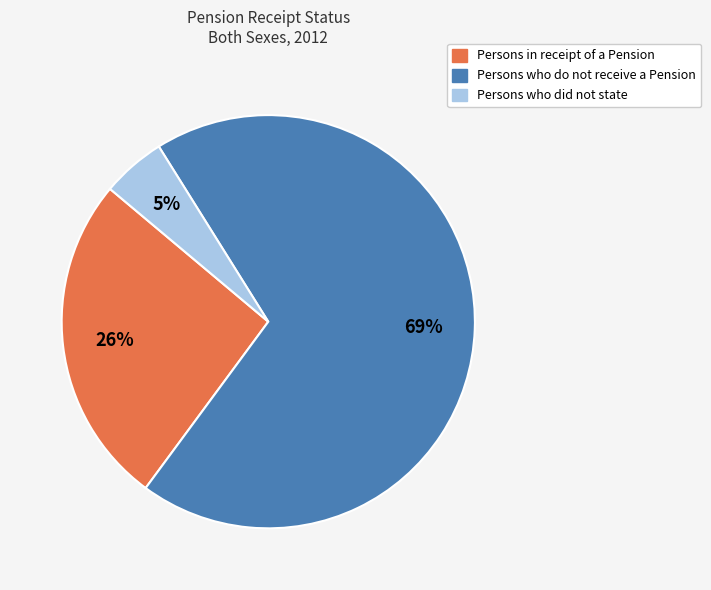

What is the smallest slice in the pie chart?

Persons who did not state